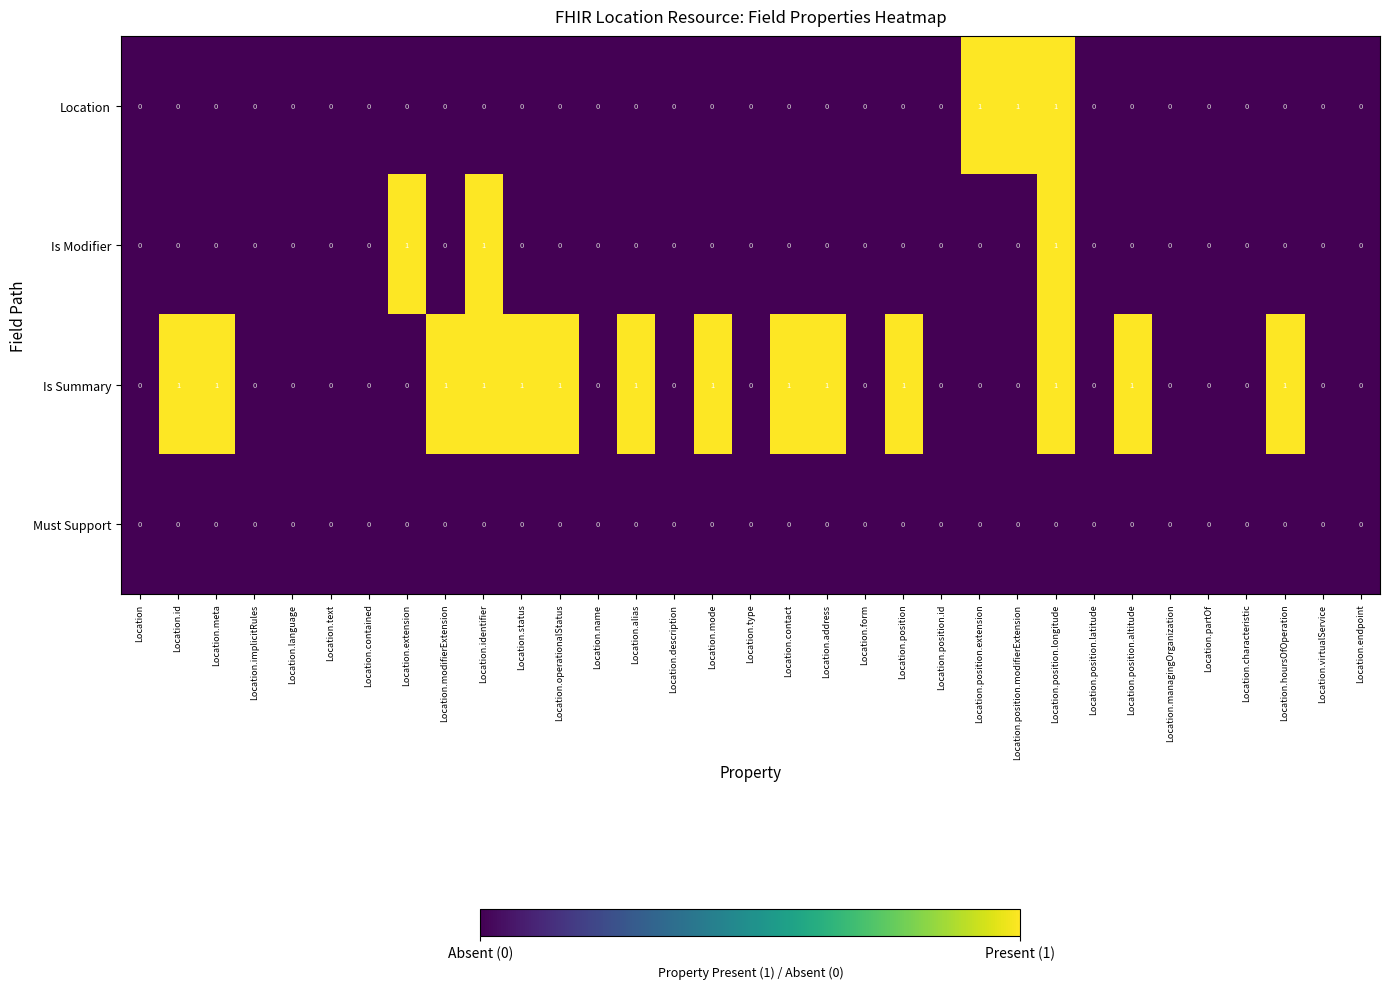

Count the Location values in the range 0 to 1.

33